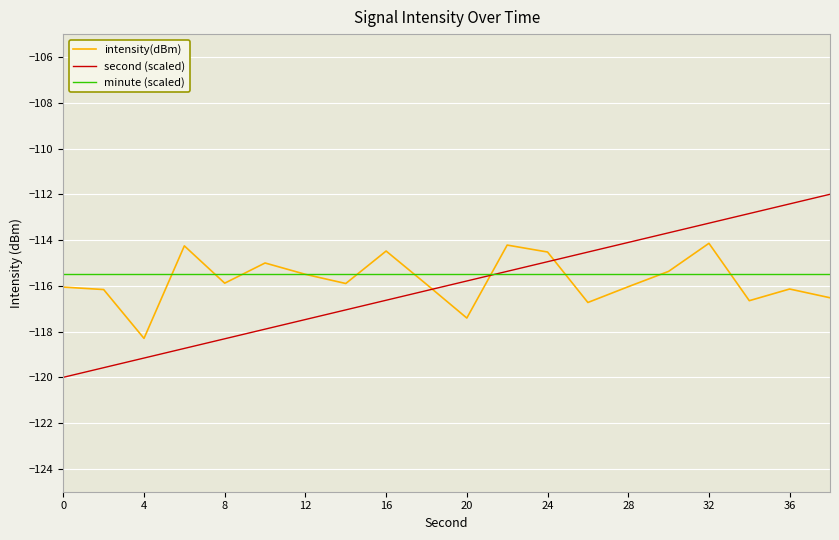

What is the smallest value displayed?

-120.0